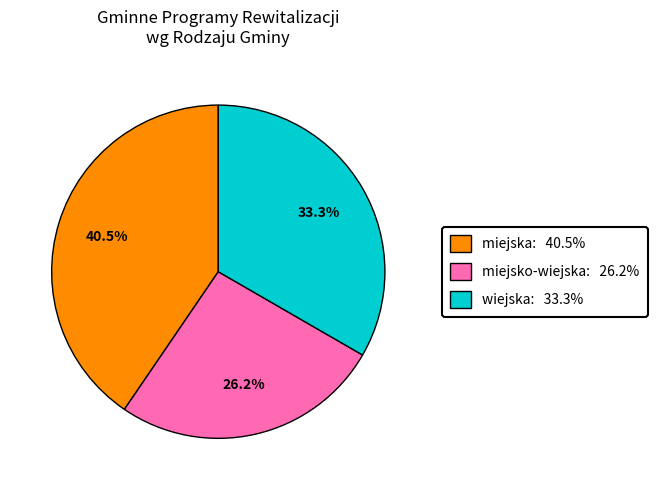

To the nearest percent, what portion does wiejska represent?

33%